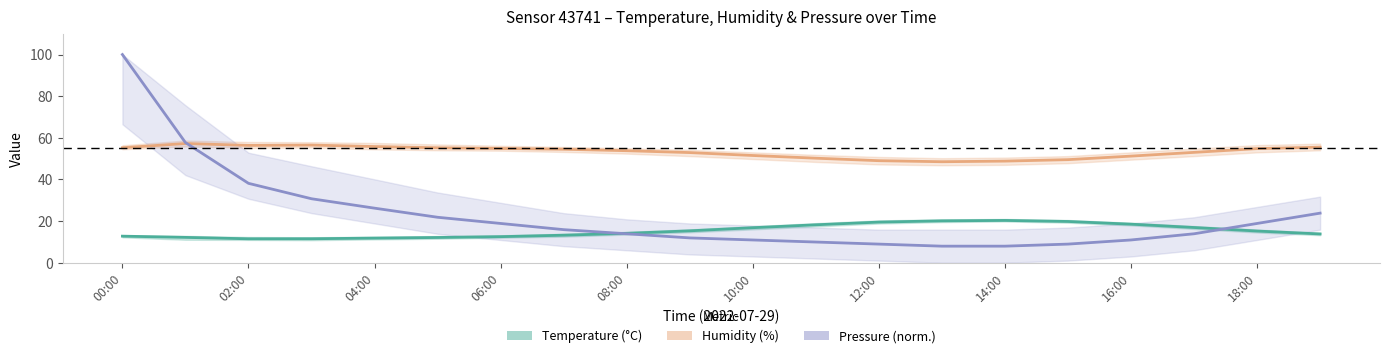

What is the minimum value for Humidity center?

48.5